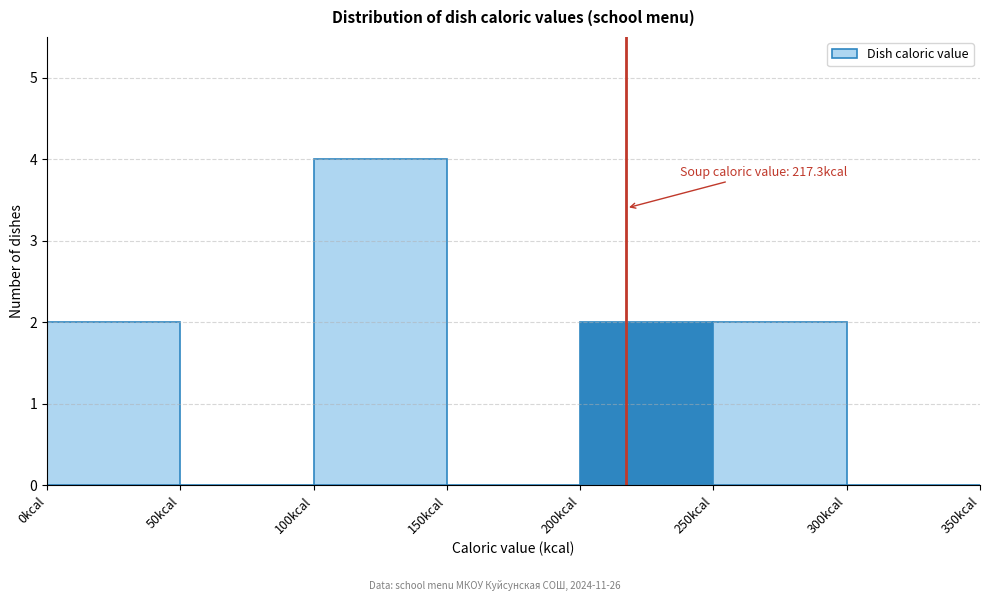

Over which range of the x-axis is the bar tallest?

100 to 150